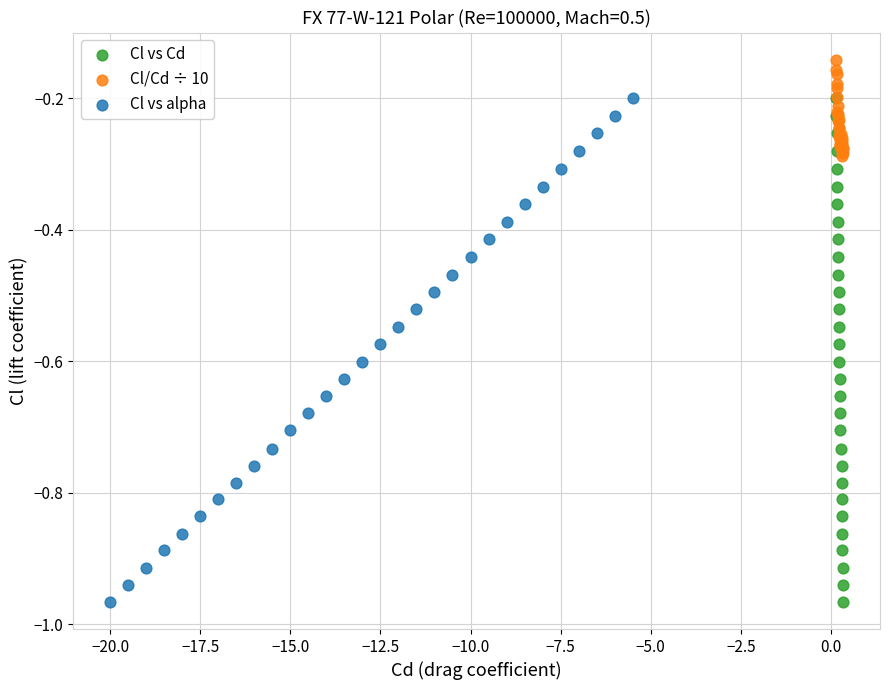

What are all the series names shown in the legend?

Cl vs Cd, Cl/Cd ÷ 10, Cl vs alpha